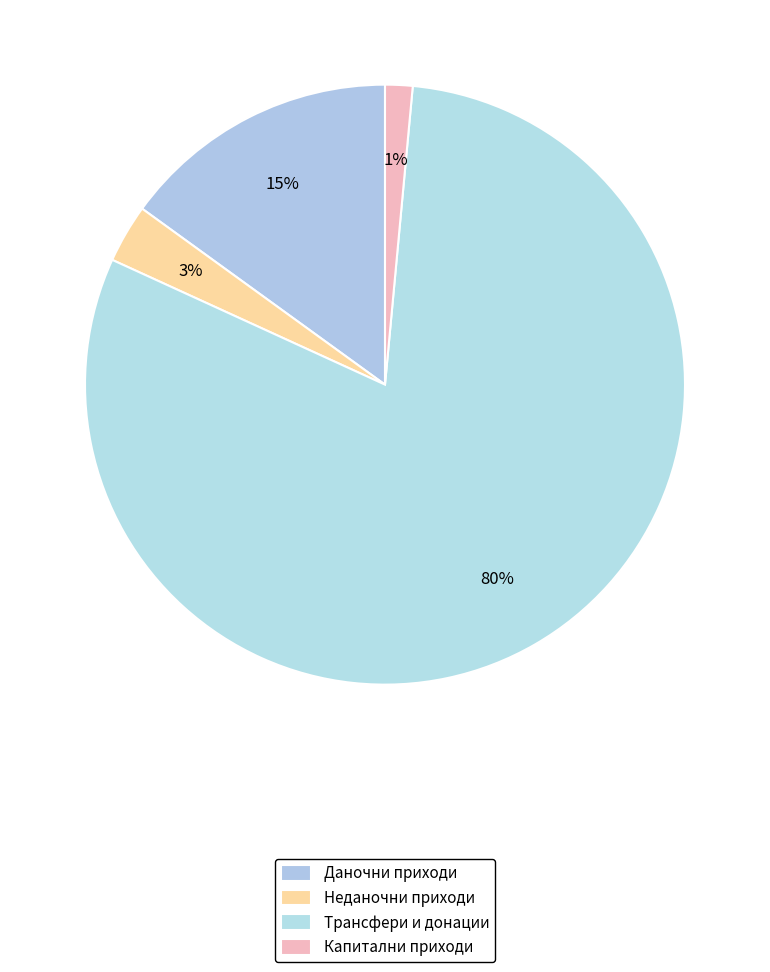

Count the number of slices in the pie.

4